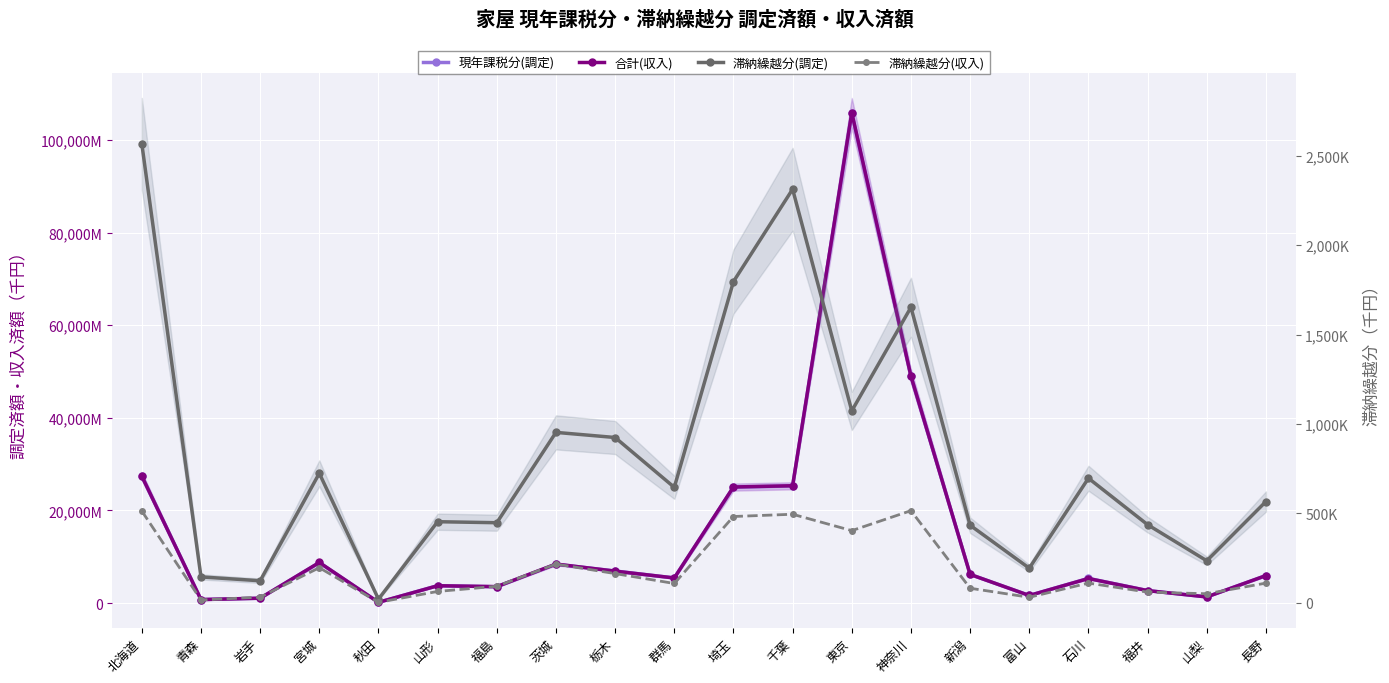

Reading left to right, what are all the values shown in this chart?

現年課税分(調定): 北海道=27404171	青森=744688	岩手=1030375	宮城=8719011	秋田=145746	山形=3741617	福島=3509163	茨城=8372148	栃木=6911731	群馬=5408792	埼玉=25000246	千葉=25289720	東京=105736534	神奈川=48951977	新潟=6176313	富山=1626012	石川=5320318	福井=2682332	山梨=1316493	長野=5924723
合計(収入): 北海道=27390148	青森=737985	岩手=1037059	宮城=8753630	秋田=145868	山形=3728093	福島=3536684	茨城=8413406	栃木=6875933	群馬=5408156	埼玉=25056683	千葉=25323117	東京=105901307	神奈川=48998918	新潟=6172605	富山=1626402	石川=5288239	福井=2673912	山梨=1310566	長野=5923305
滞納繰越分(調定): 北海道=2566860	青森=145191	岩手=123590	宮城=724537	秋田=20922	山形=453800	福島=448170	茨城=953323	栃木=924662	群馬=646006	埼玉=1796502	千葉=2313189	東京=1073618	神奈川=1652809	新潟=434042	富山=193876	石川=697005	福井=437169	山梨=235307	長野=566745
滞納繰越分(収入): 北海道=513490	青森=16170	岩手=31923	宮城=196694	秋田=2901	山形=63909	福島=92893	茨城=217011	栃木=163642	群馬=108341	埼玉=482916	千葉=495504	東京=403884	神奈川=515529	新潟=81736	富山=31252	石川=110673	福井=59994	山梨=50991	長野=110481